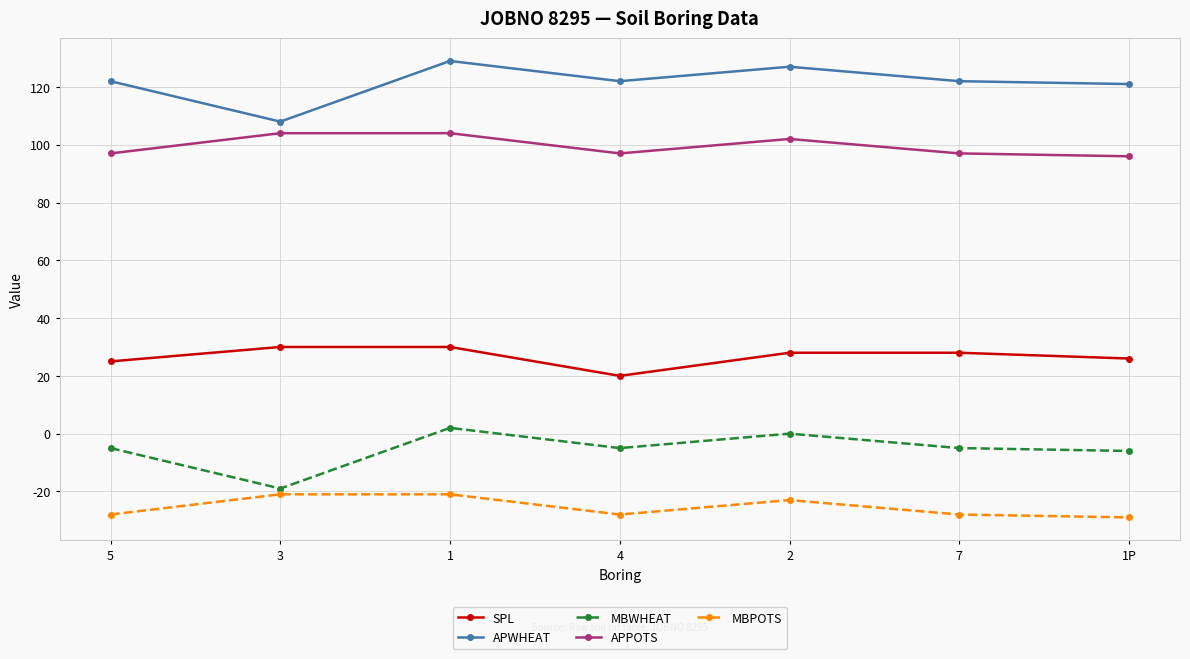

Rank the series by their maximum value, from highest to lowest.

APWHEAT, APPOTS, SPL, MBWHEAT, MBPOTS